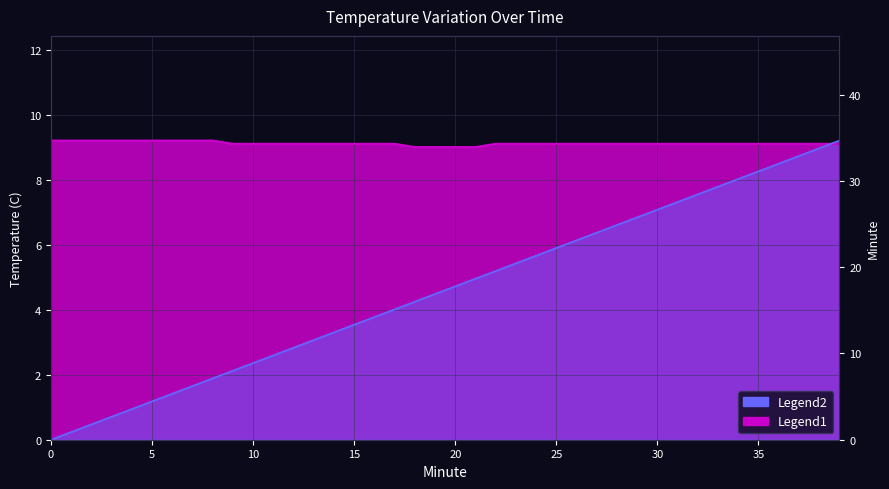

What is the sum of the Temperature values at 35 and 39?

18.2